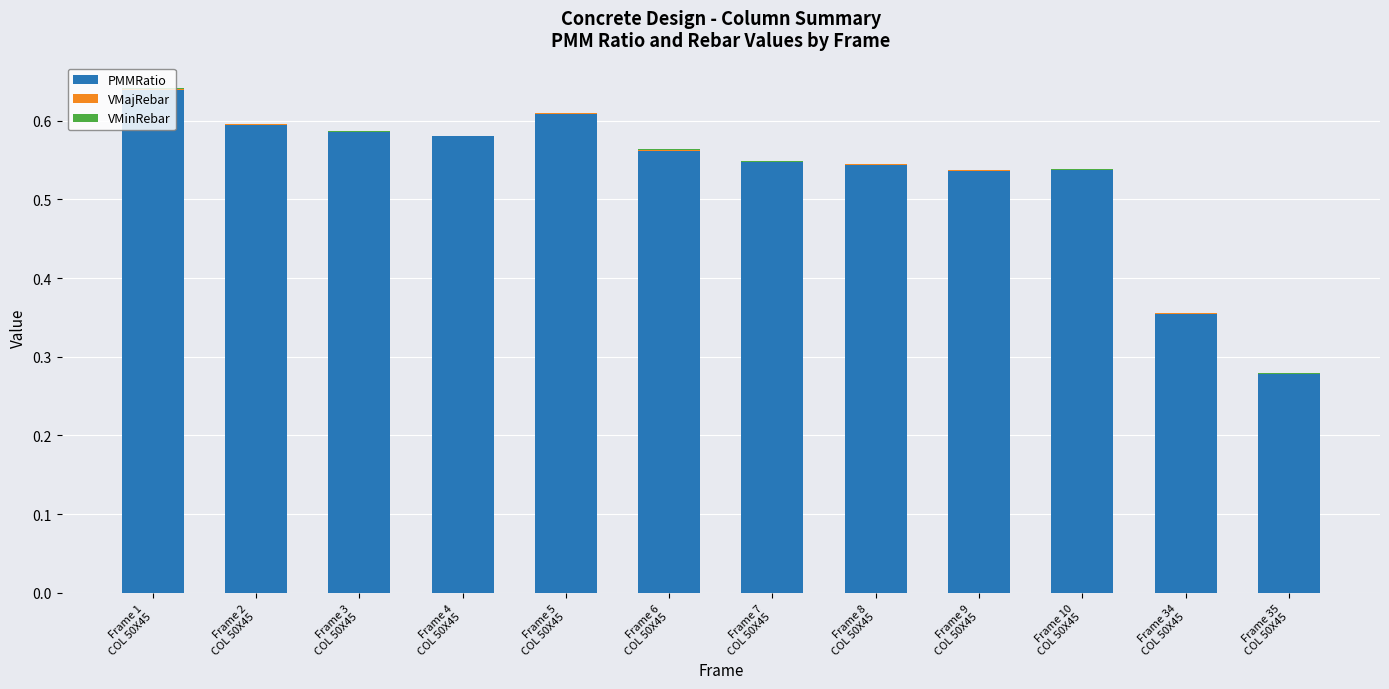

What is the sum of all PMMRatio values?

6.4